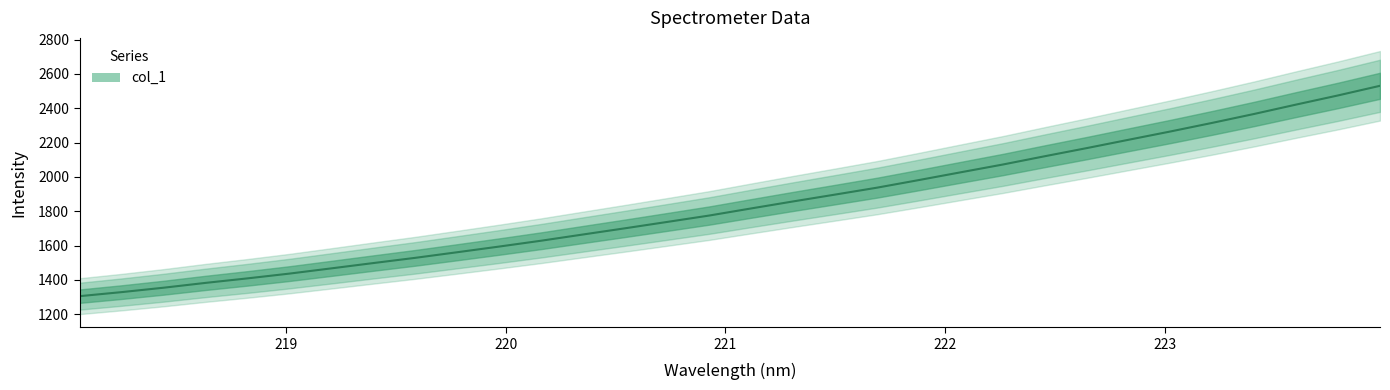

What is the change in value from 218.8244 to 223.7895?

+1065.7